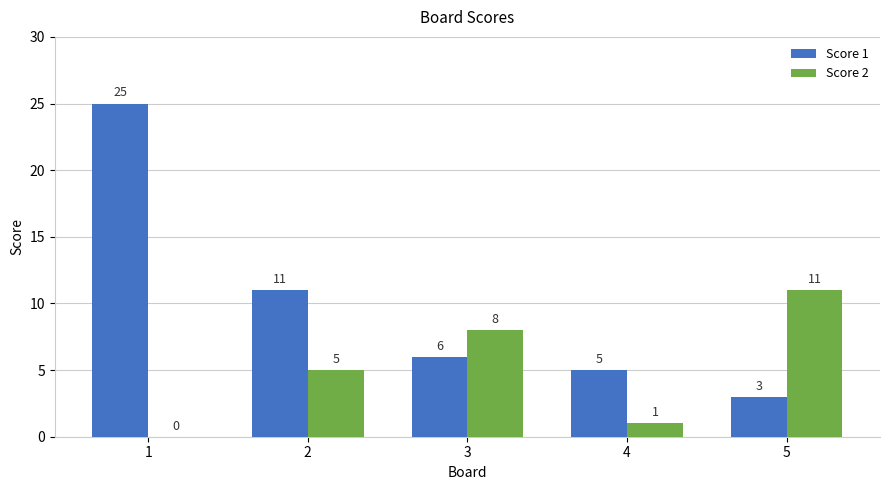

Are the bars horizontal?

No